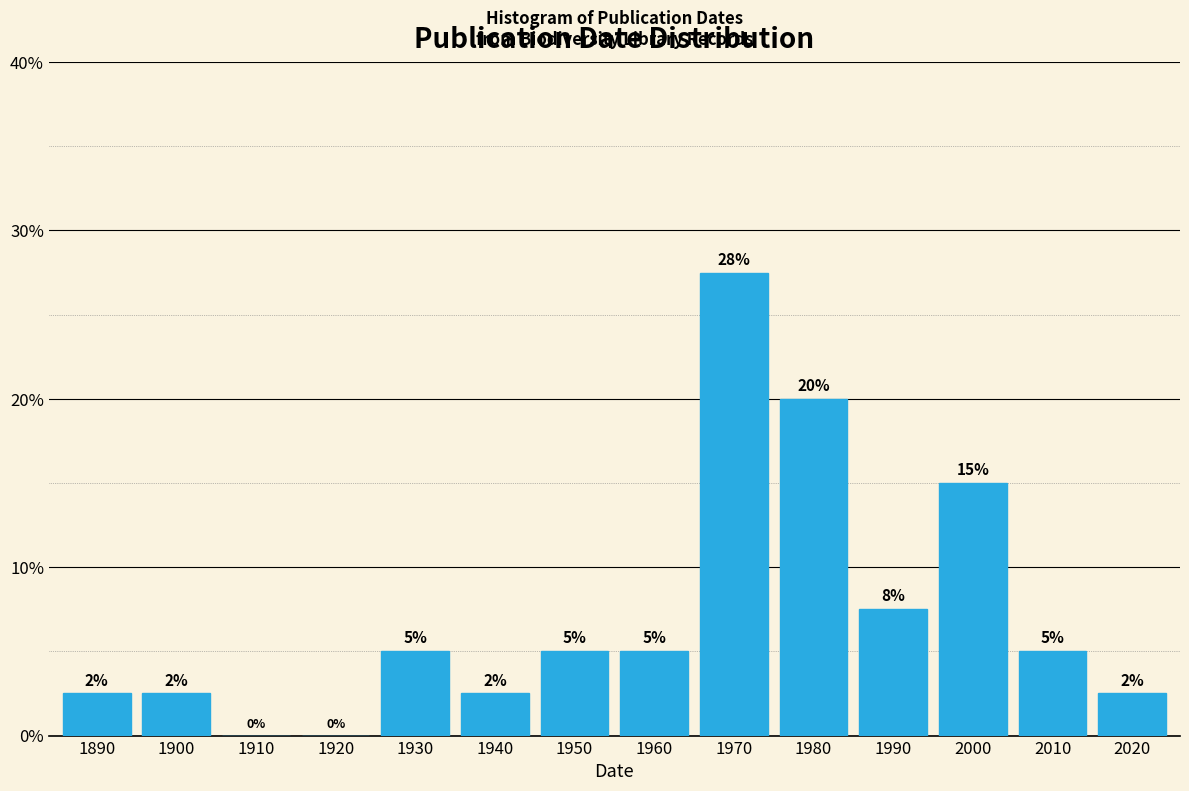

Read the value at 1950.

5.0